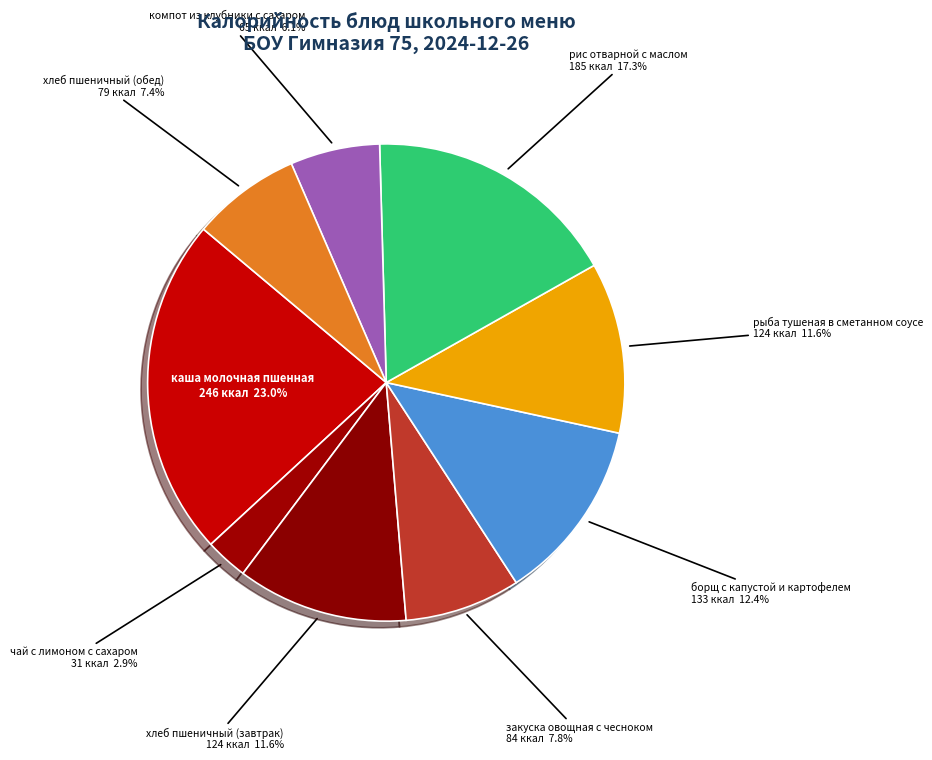

Does закуска овощная с чесноком account for over 50% of the chart?

No